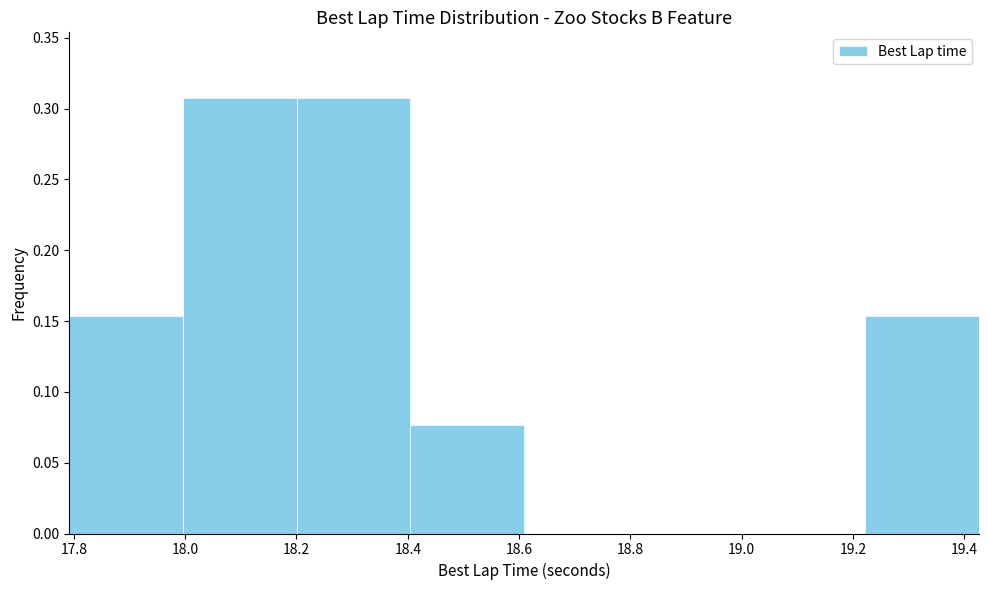

Reading left to right, transcribe this chart: for each bar, give the range it covers on the x-axis and its height. Neither the bar edges nor the heights are printed on the chart, so give them approximately, as read against the axes.

17.80 to 18.00: 0.155
18.00 to 18.20: 0.310
18.20 to 18.40: 0.310
18.40 to 18.60: 0.075
18.60 to 18.82: 0
18.82 to 19.02: 0
19.02 to 19.22: 0
19.22 to 19.42: 0.155